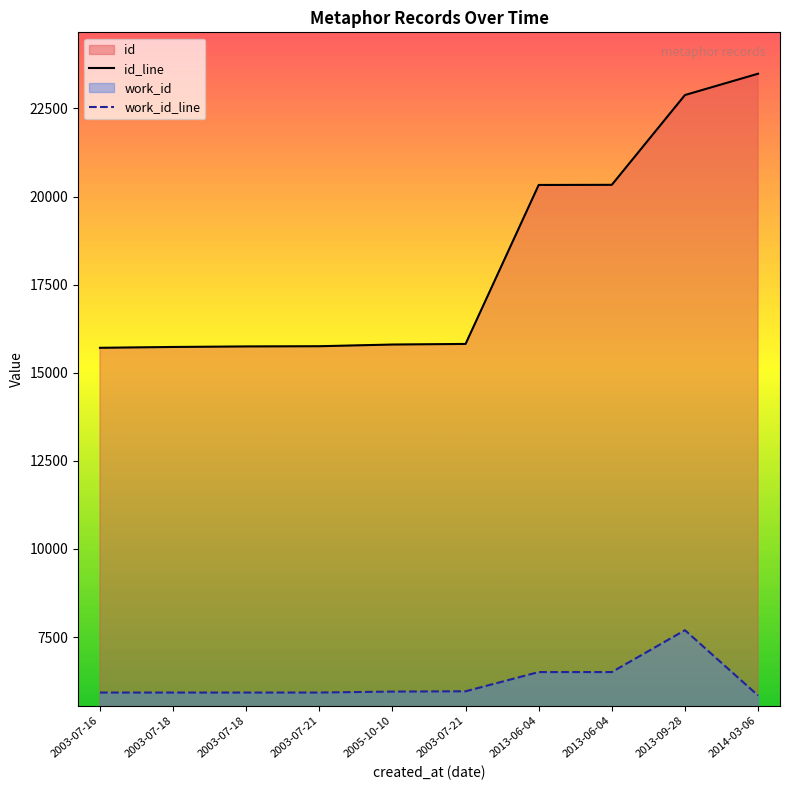

True or false: id_line has more than 2 points higher than both neighbors.

False